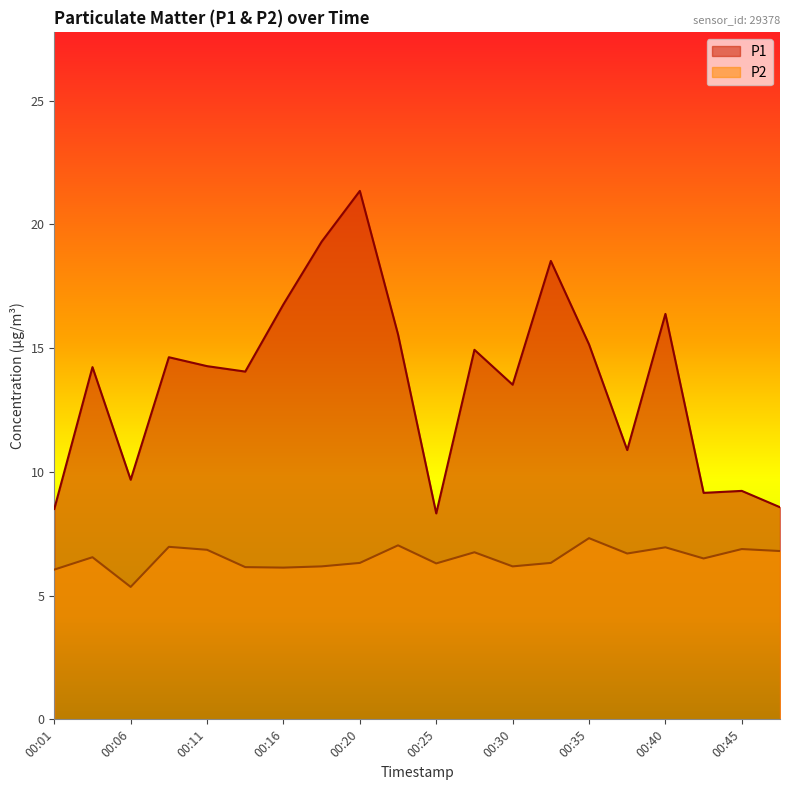

What is the value of the P2 point at the 6th from the left?

6.2